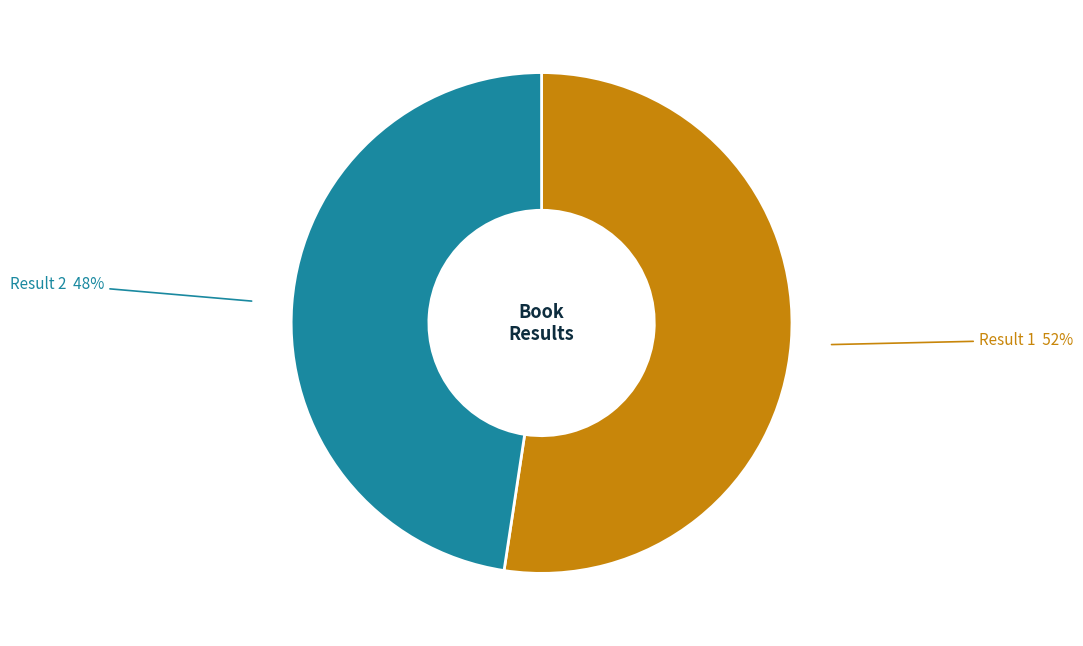

Is there a majority slice in this chart?

Yes